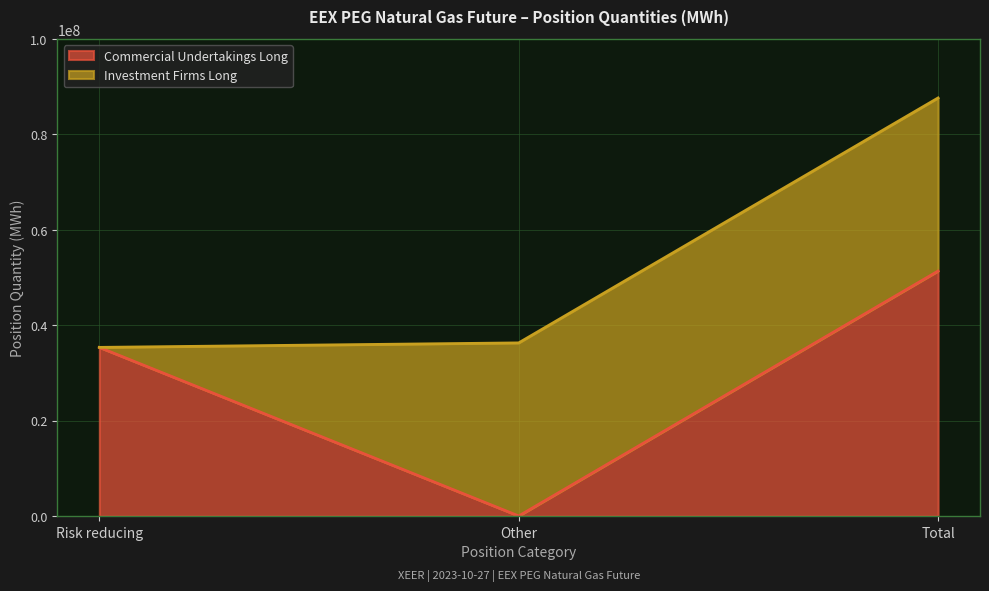

What is the difference between the values at Risk reducing and Total?

15997736